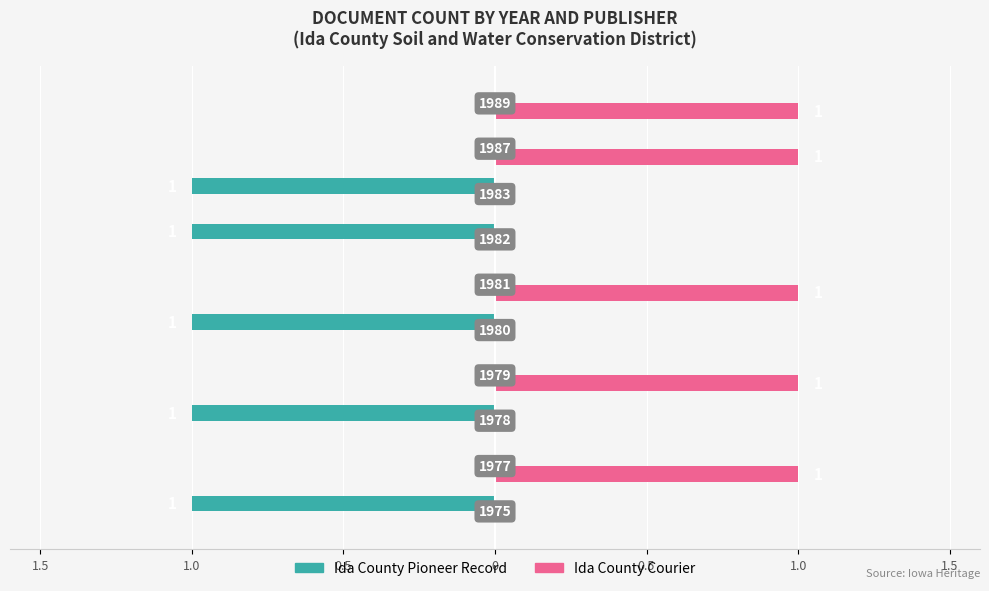

What are all the series names shown in the legend?

Ida County Pioneer Record, Ida County Courier